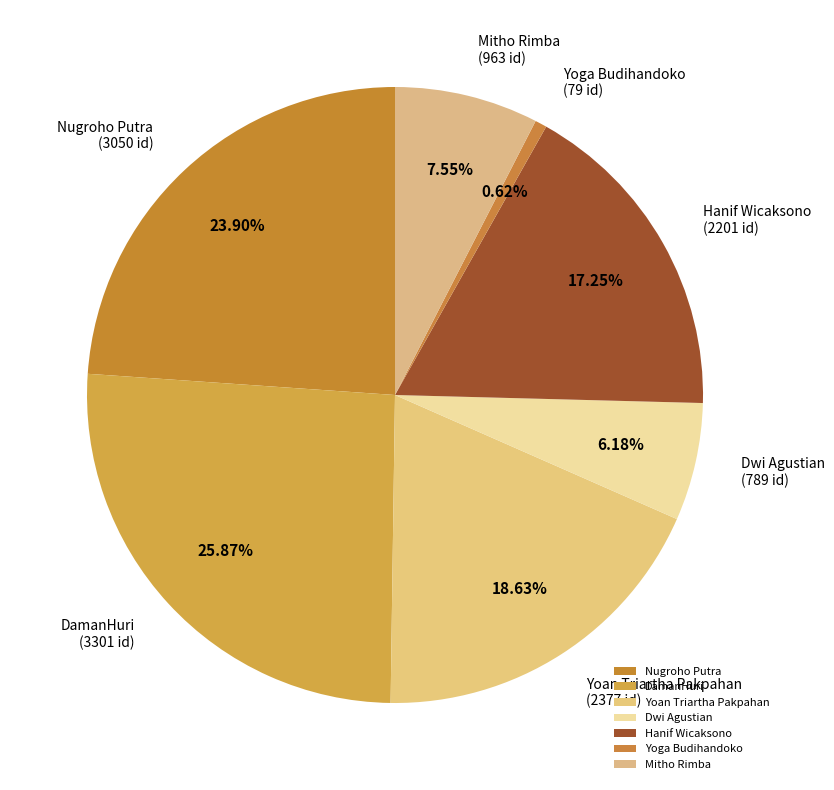

The DamanHuri slice represents 39% of the pie. True or false?

False